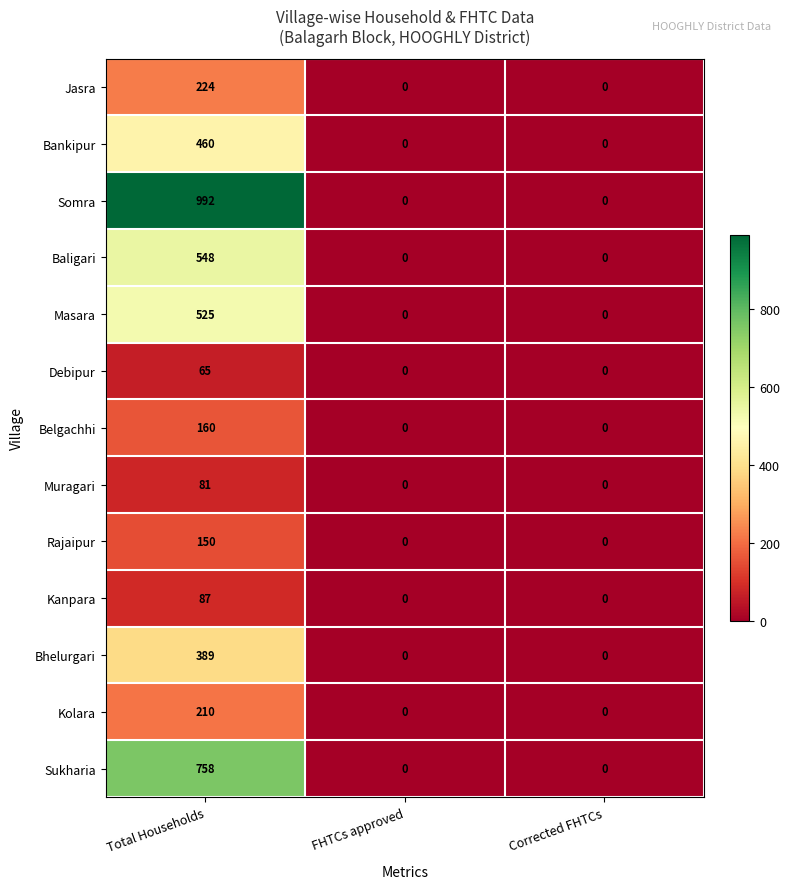

Which series has the largest total across all categories?

Somra